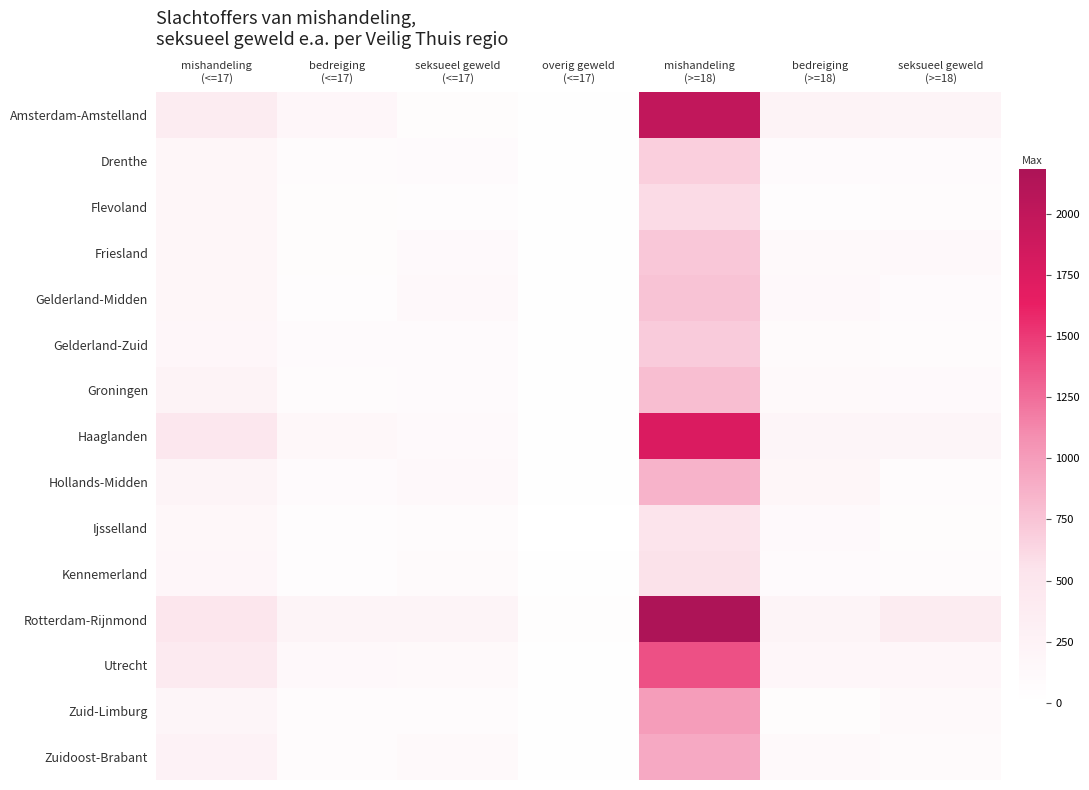

Which category has the highest value across all series?

mishandeling
(>=18)